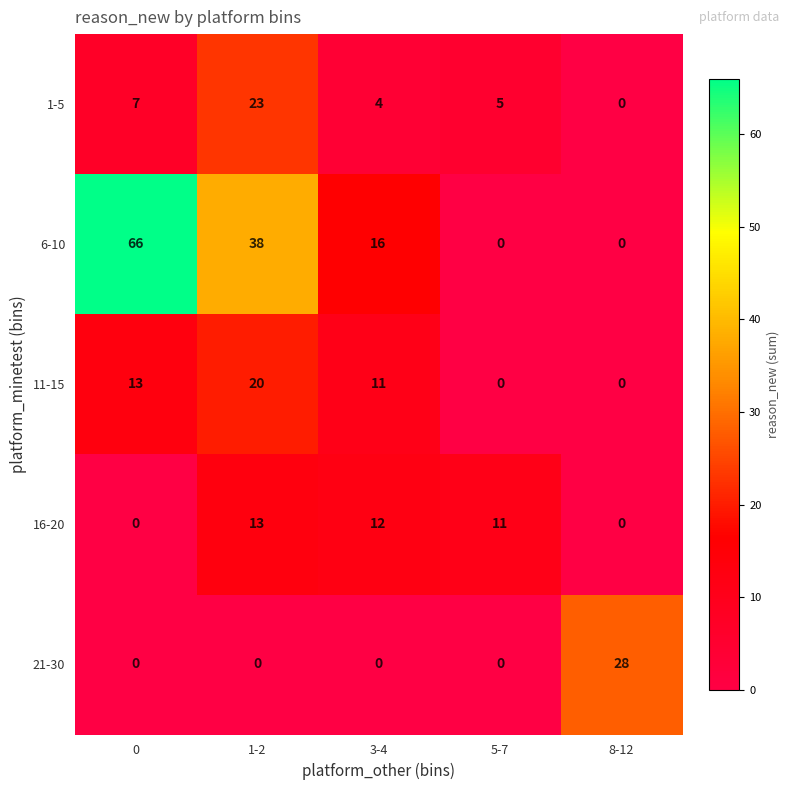

What is the total value across all series at 5-7?

16